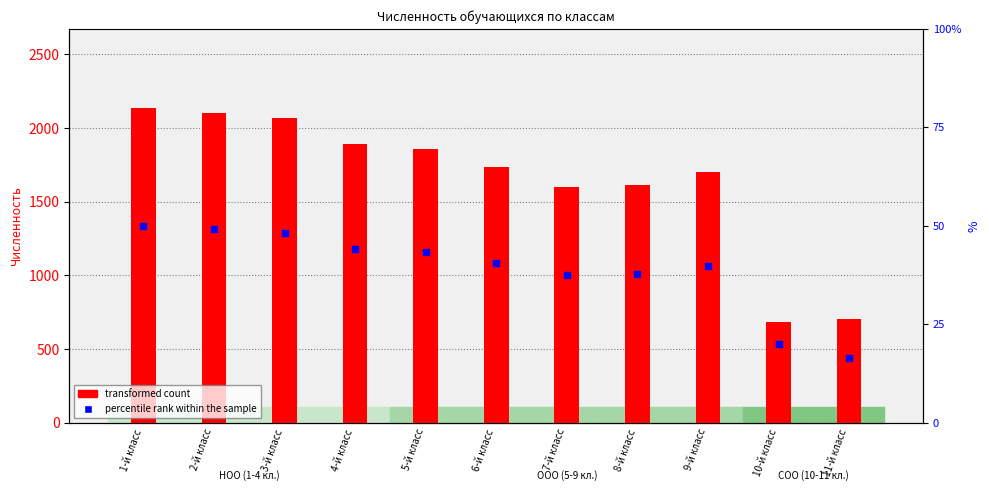

At which category is the sum across all series the highest?

1-й класс